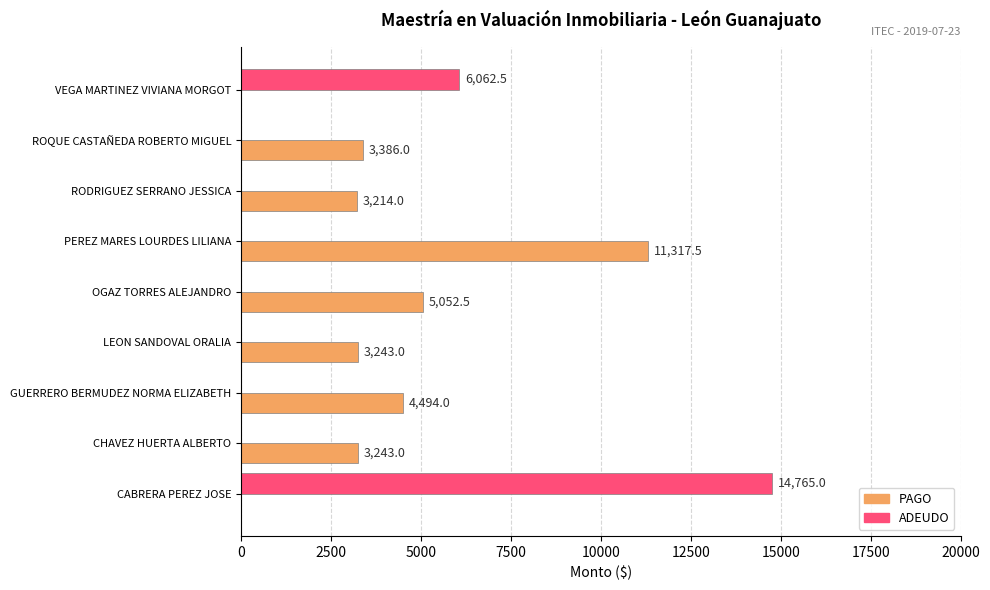

At which label is PAGO closest to 5658?

OGAZ TORRES ALEJANDRO